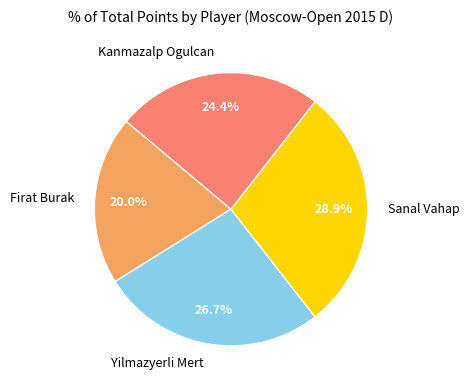

Is there a majority slice in this chart?

No